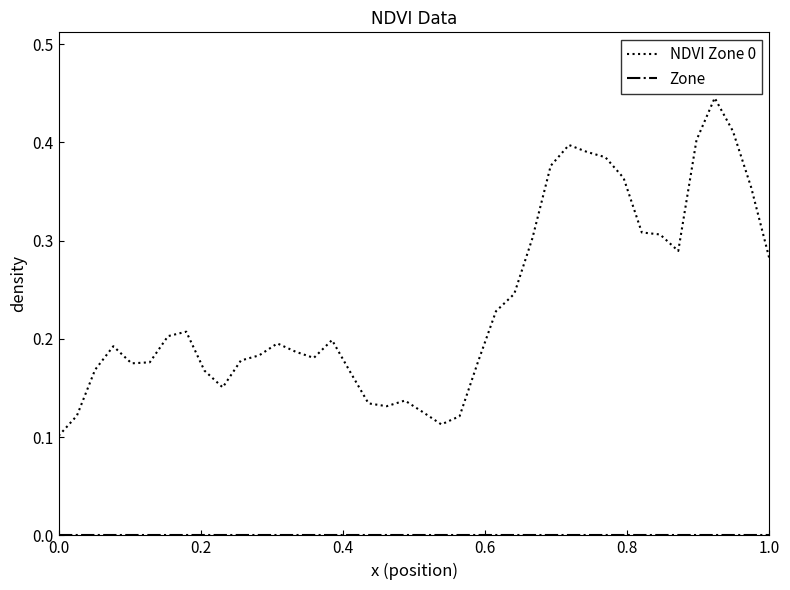

Does the chart display data point markers on the line(s)?

No